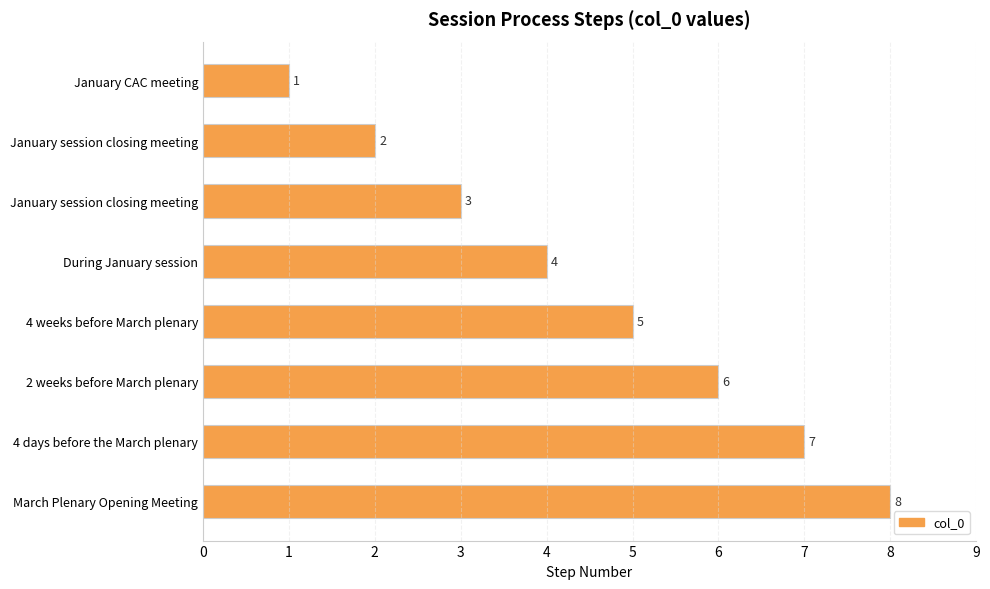

Count the values in the range 3 to 7.

5